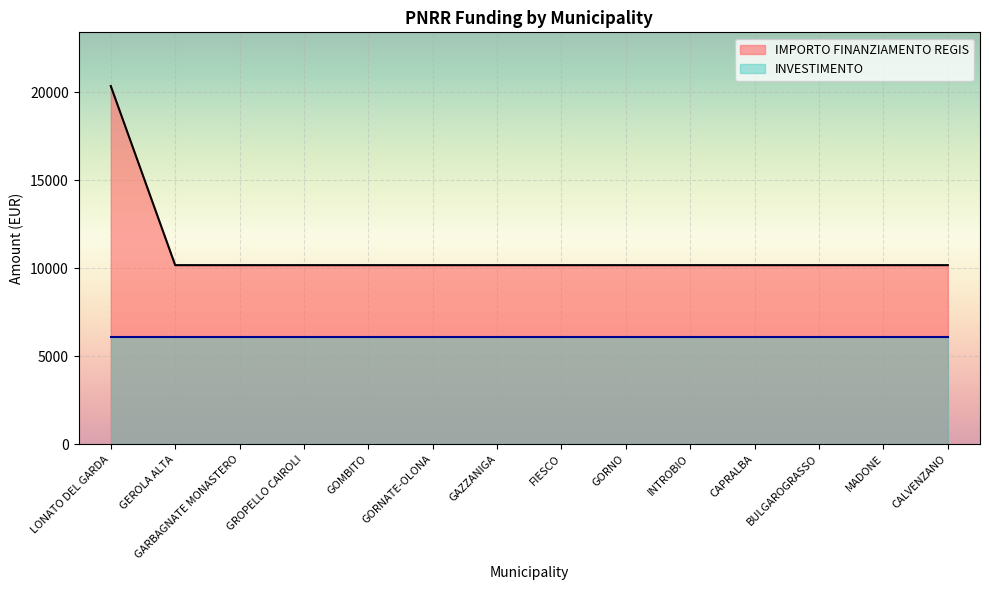

The value at INTROBIO is 10172. True or false?

True